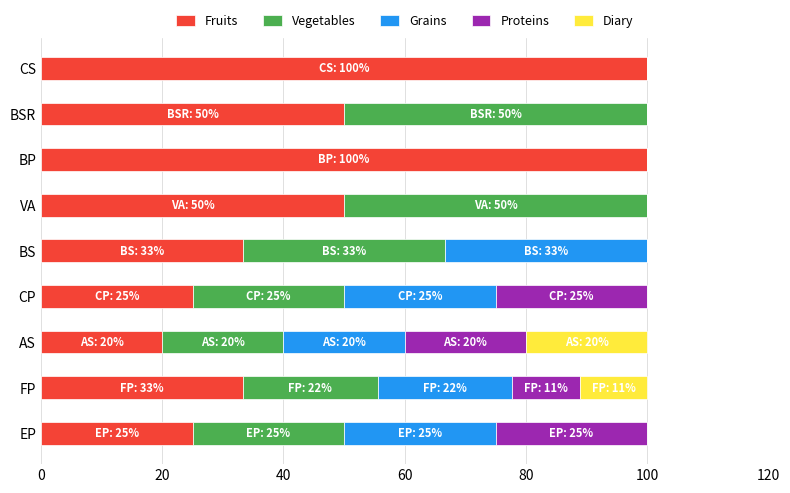

What is the approximate value of Fruits at EP?

25.0